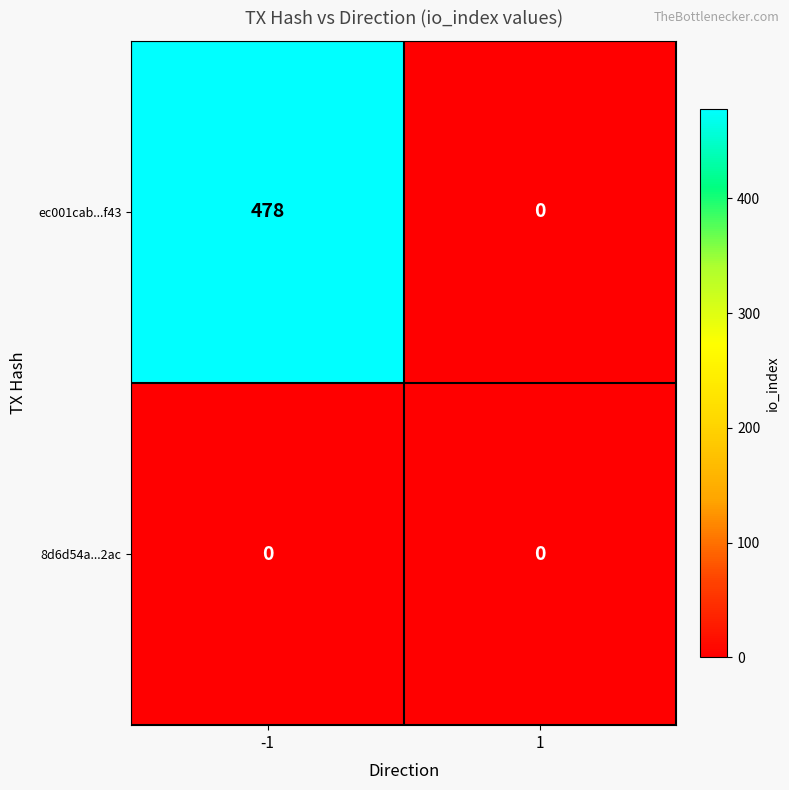

Which series has the largest total across all categories?

ec001cab...f43